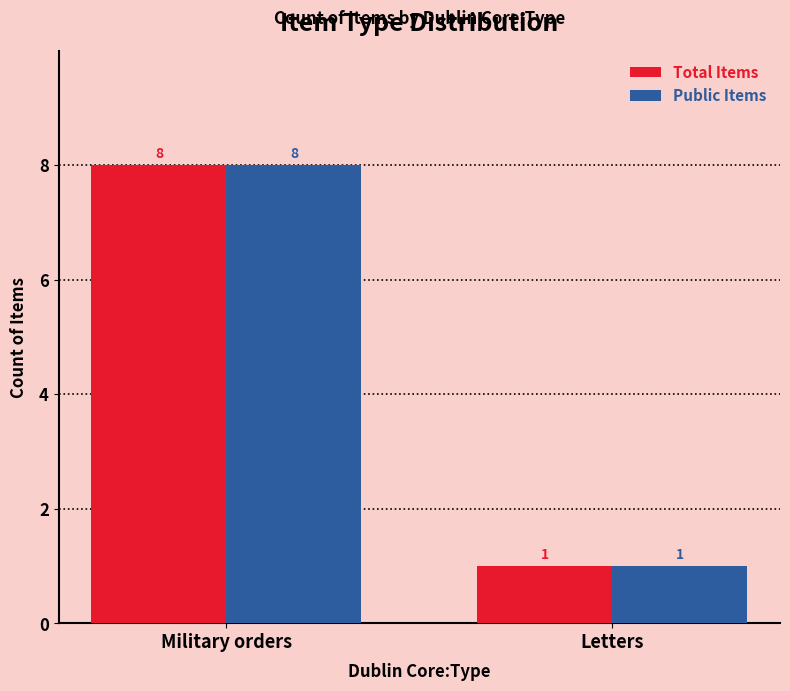

List the labels in order of Public Items value, largest first.

Military orders, Letters